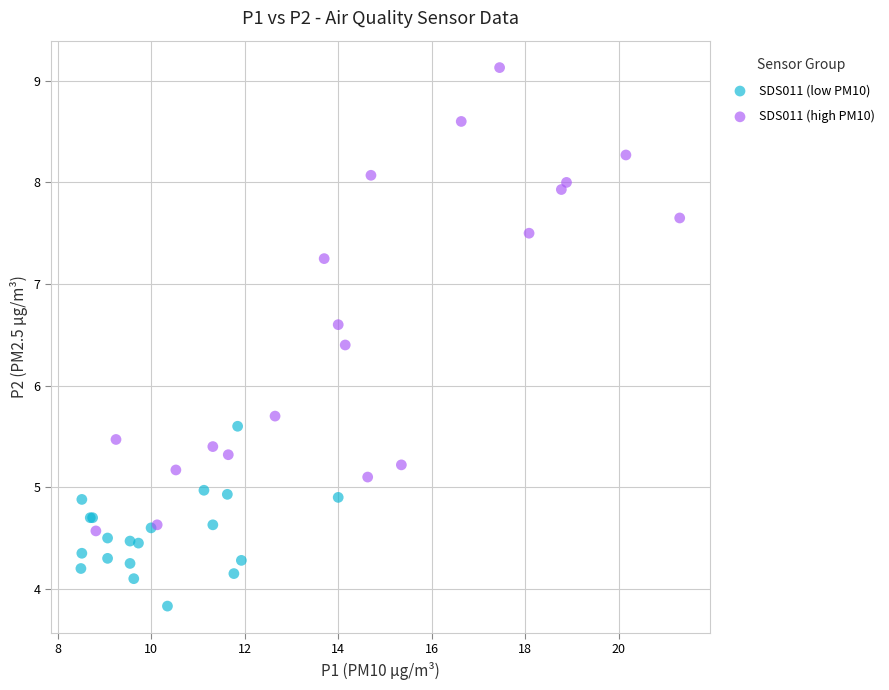

Which series contains the highest Y value?

SDS011 (high PM10)